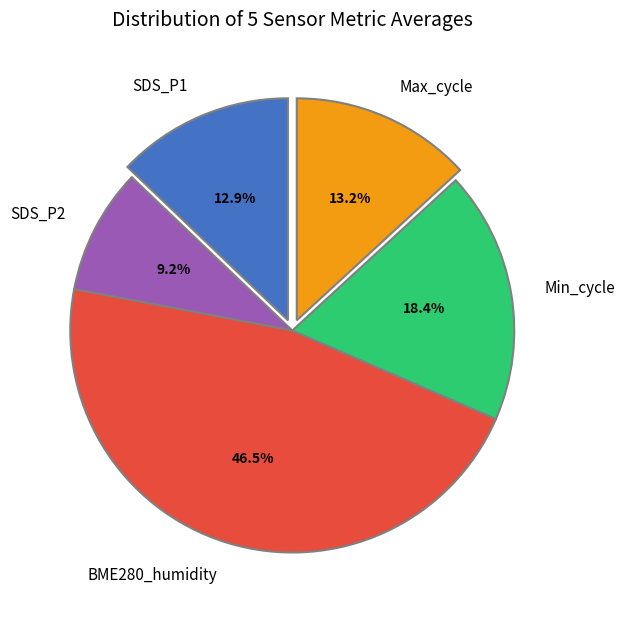

Which slice is the largest?

BME280_humidity